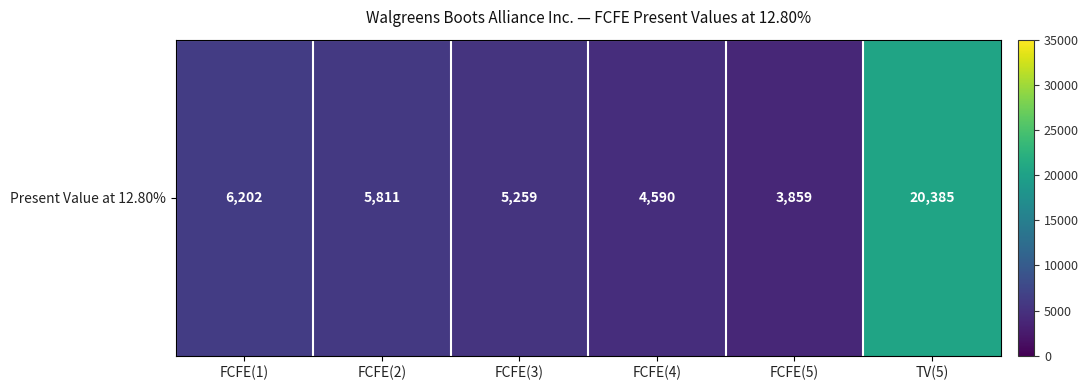

True or false: the data shows 29879 at TV(5).

False